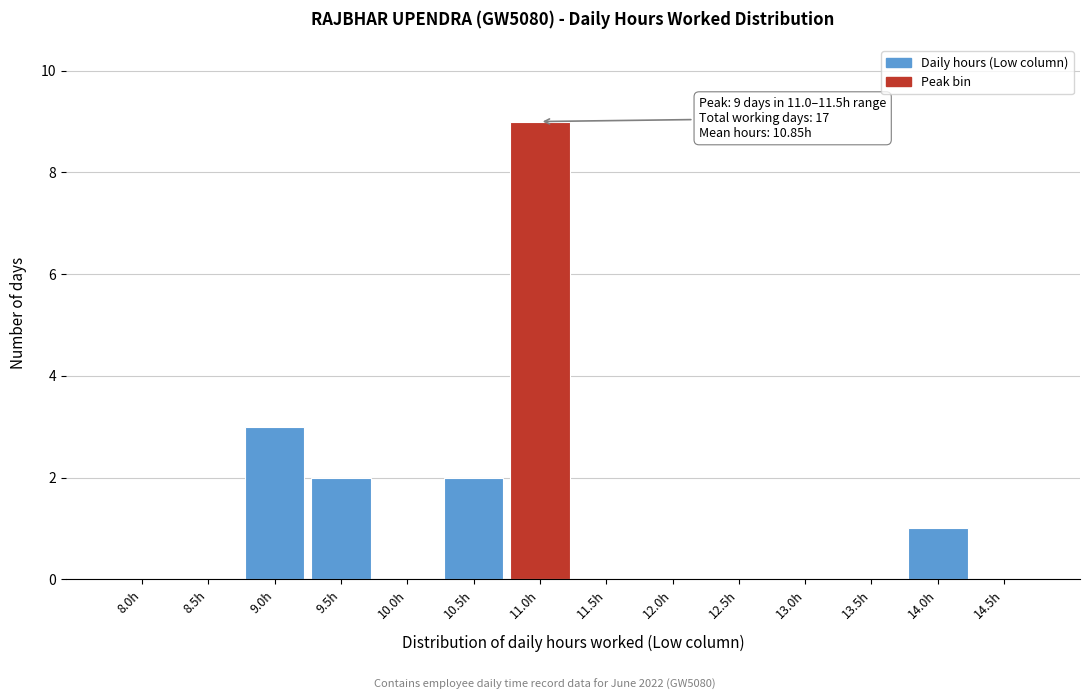

Reading right to left, what are all the values shown in this chart?

14.5h=0	14.0h=1	13.5h=0	13.0h=0	12.5h=0	12.0h=0	11.5h=0	11.0h=9	10.5h=2	10.0h=0	9.5h=2	9.0h=3	8.5h=0	8.0h=0